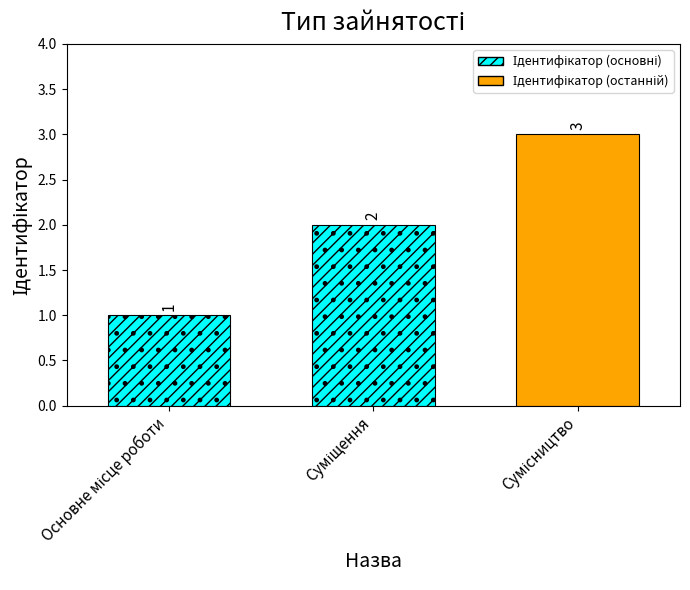

What is the minimum value shown in the chart?

1